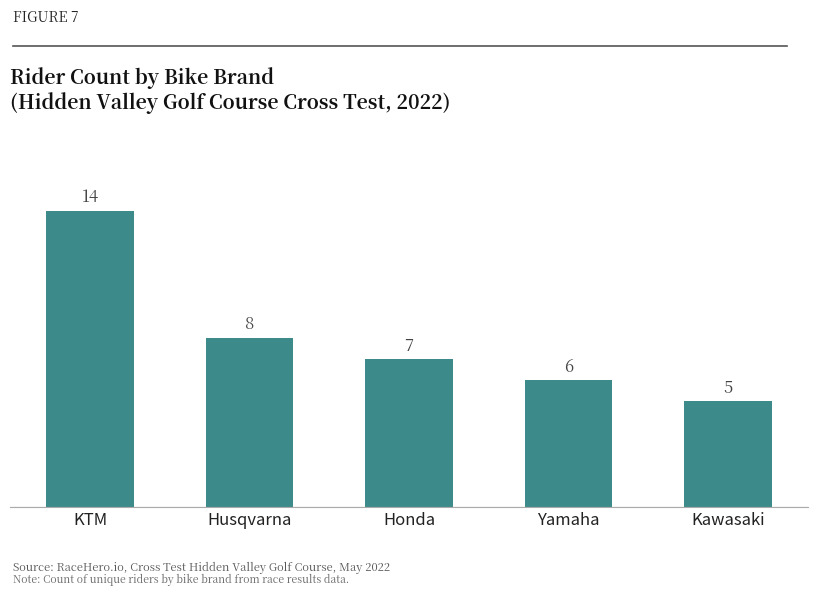

Which category has the lowest value across all series?

Kawasaki